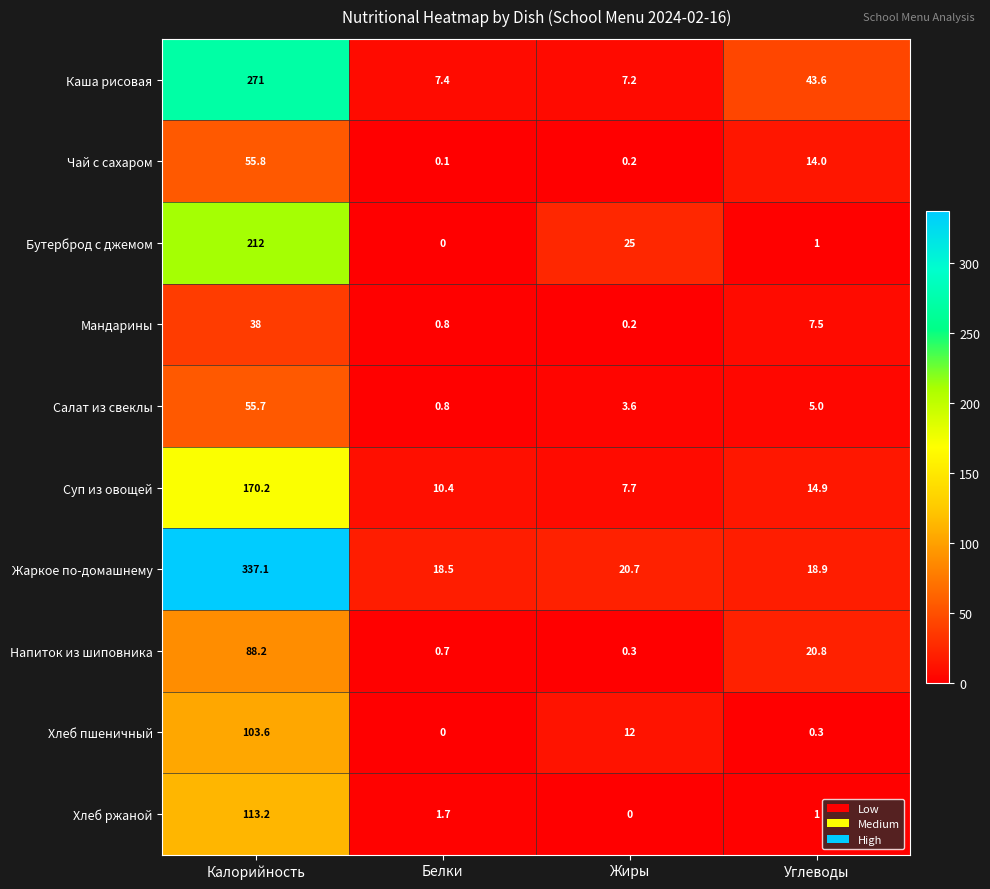

Which label corresponds to the largest value in the chart?

Калорийность